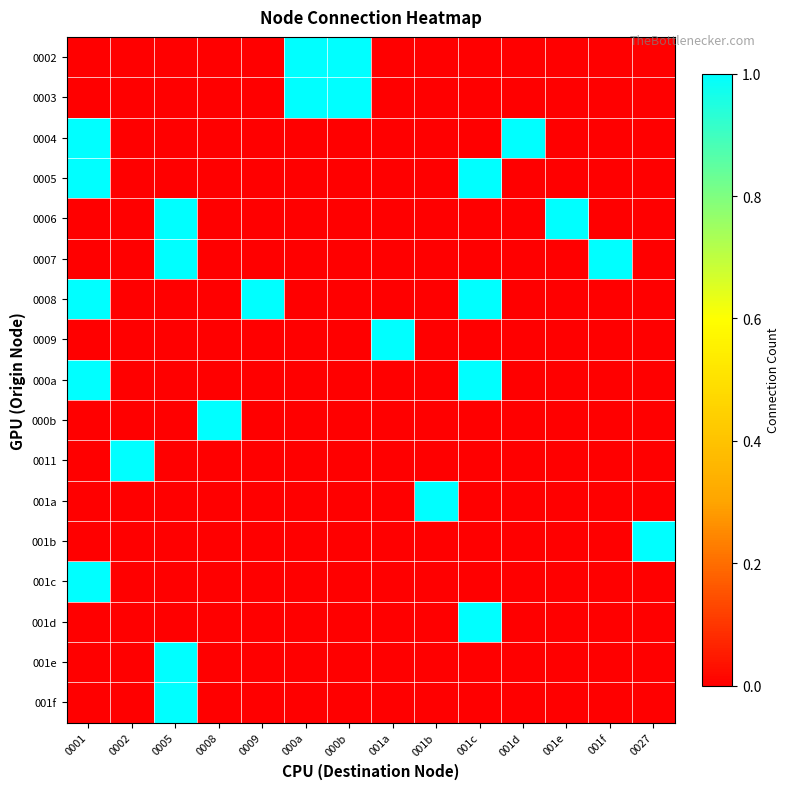

At how many categories does at least one series exceed 0?

14